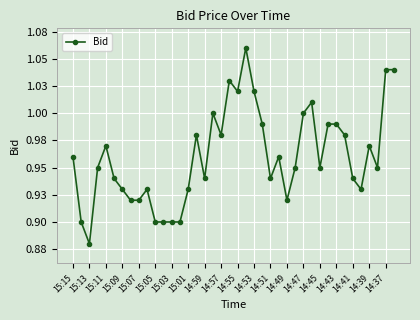

Which category has the lowest value across all series?

15:13